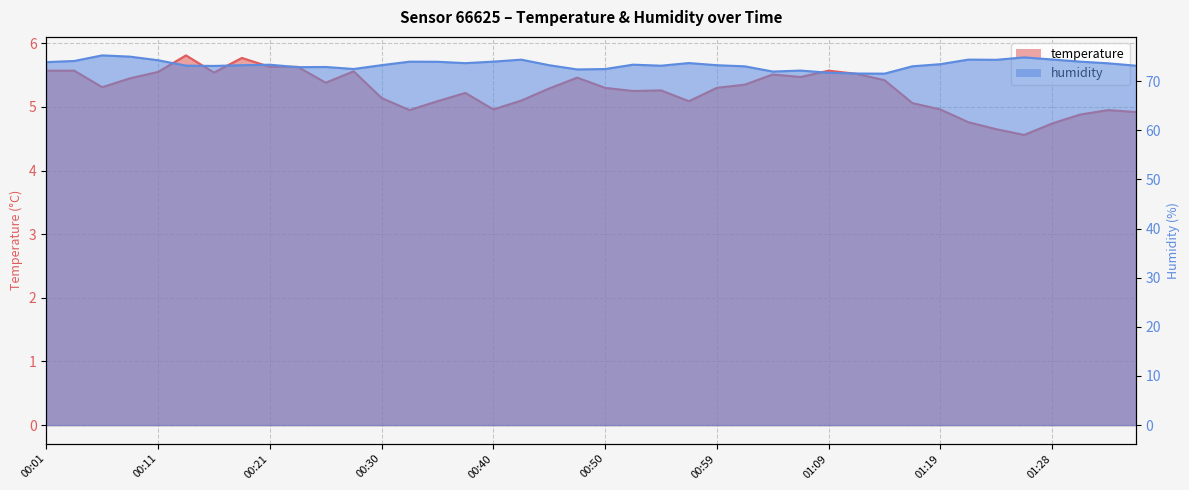

At which category is the sum across all series the highest?

00:06